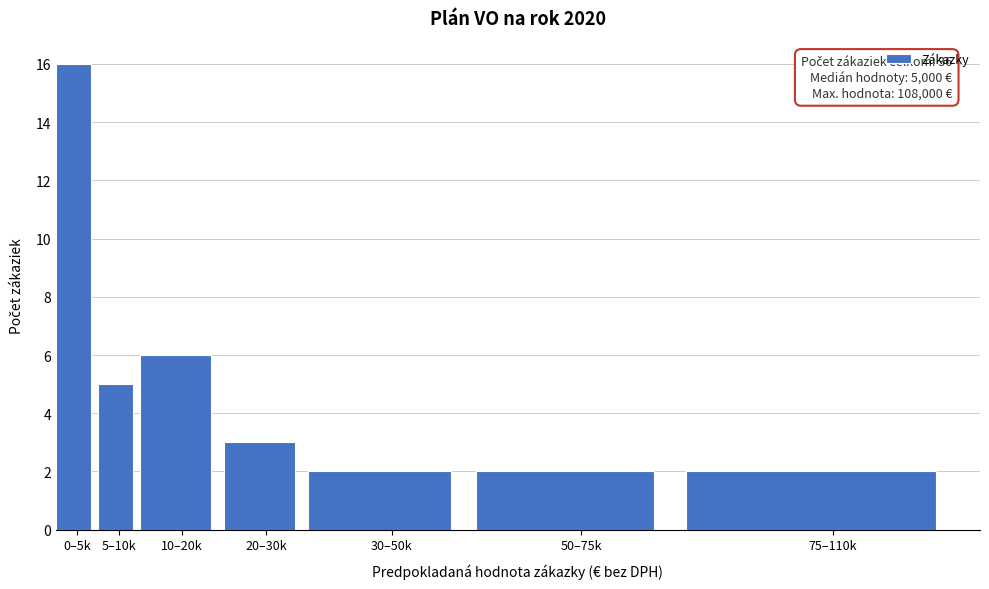

Reading left to right, transcribe all the data shown in this chart.

0–5k=16	5–10k=5	10–20k=6	20–30k=3	30–50k=2	50–75k=2	75–110k=2